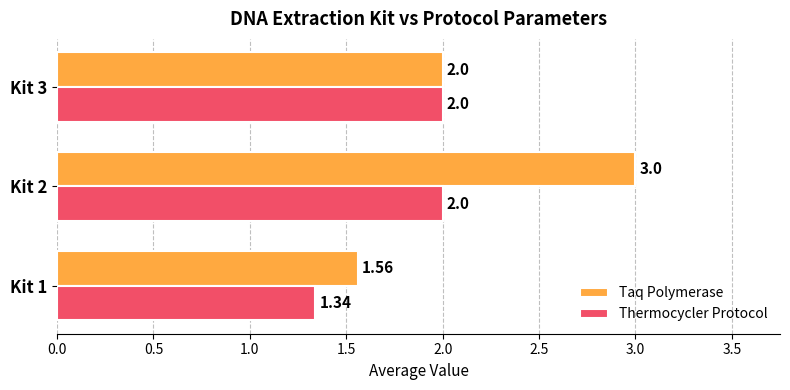

List the series in order of their overall mean, lowest first.

Thermocycler Protocol, Taq Polymerase